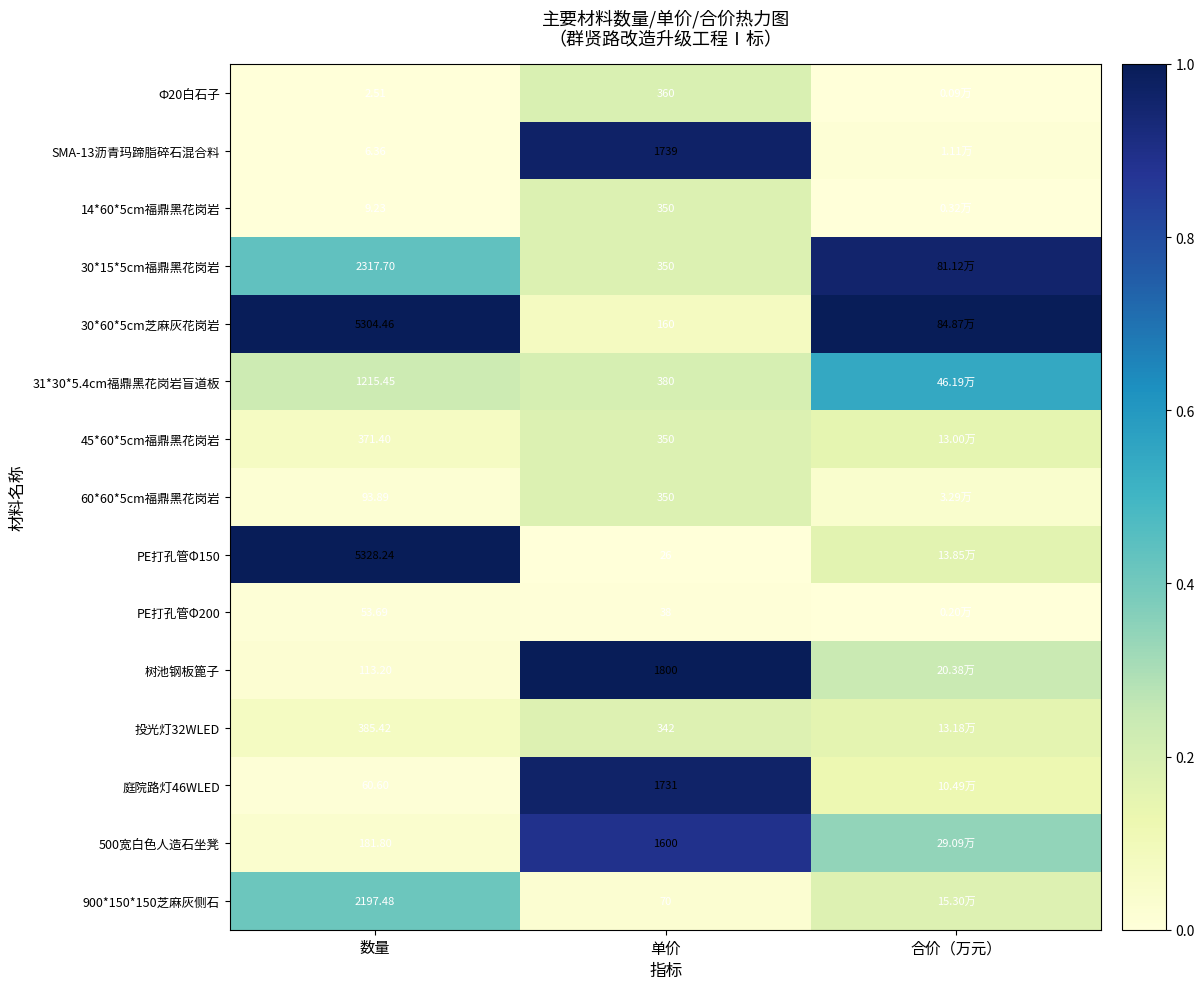

List the series in order of their peak value, lowest first.

PE打孔管Φ200, 投光灯32WLED, 14*60*5cm福鼎黑花岗岩, 45*60*5cm福鼎黑花岗岩, 60*60*5cm福鼎黑花岗岩, Ф20白石子, 900*150*150芝麻灰侧石, 31*30*5.4cm福鼎黑花岗岩盲道板, 500宽白色人造石坐凳, 30*15*5cm福鼎黑花岗岩, 庭院路灯46WLED, SMA-13沥青玛蹄脂碎石混合料, 30*60*5cm芝麻灰花岗岩, PE打孔管Φ150, 树池钢板篦子